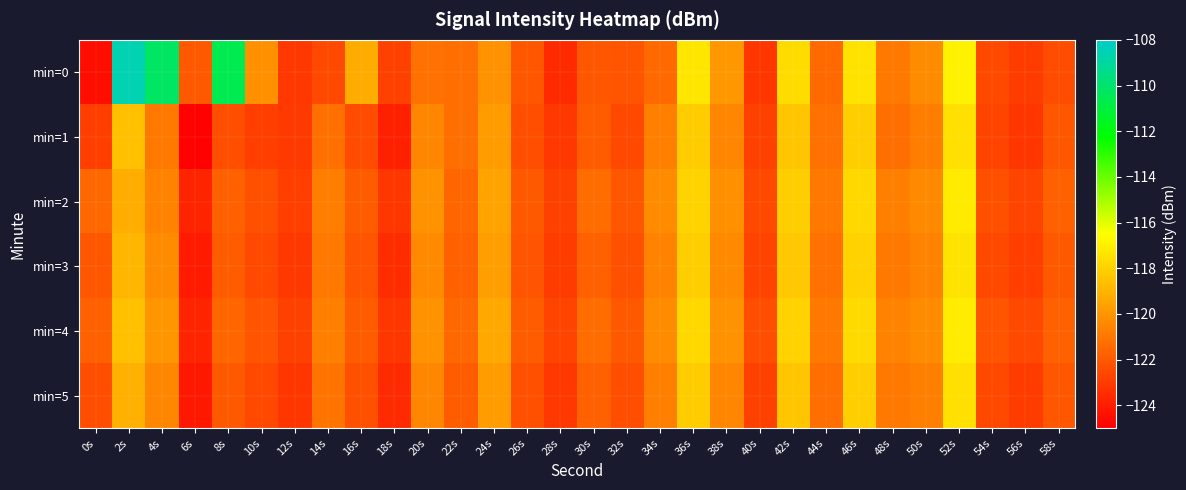

Which series has the largest total across all categories?

min=0